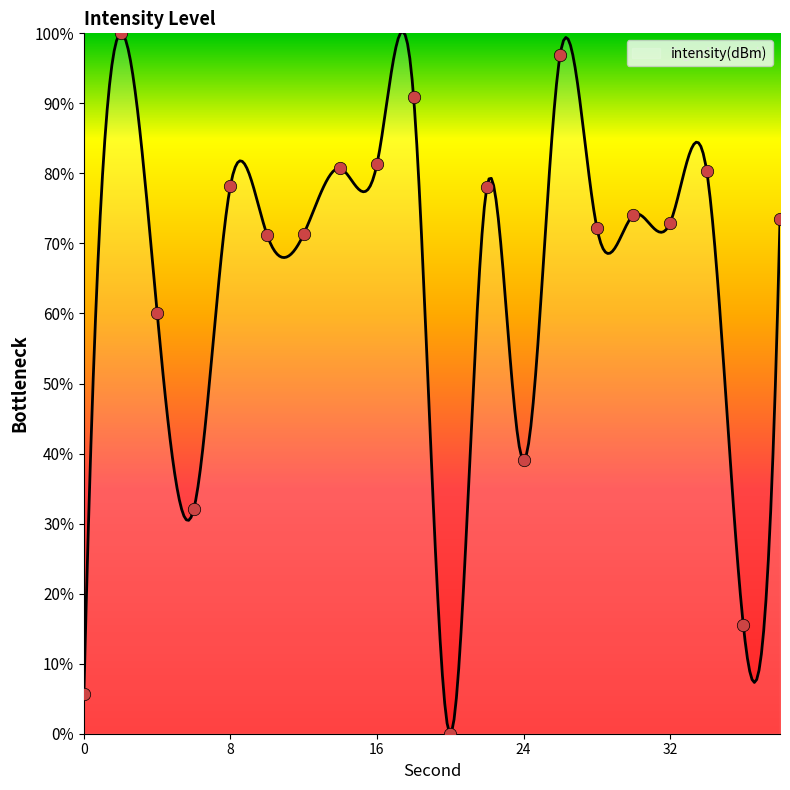

Between 10 and 24, which is larger?

10